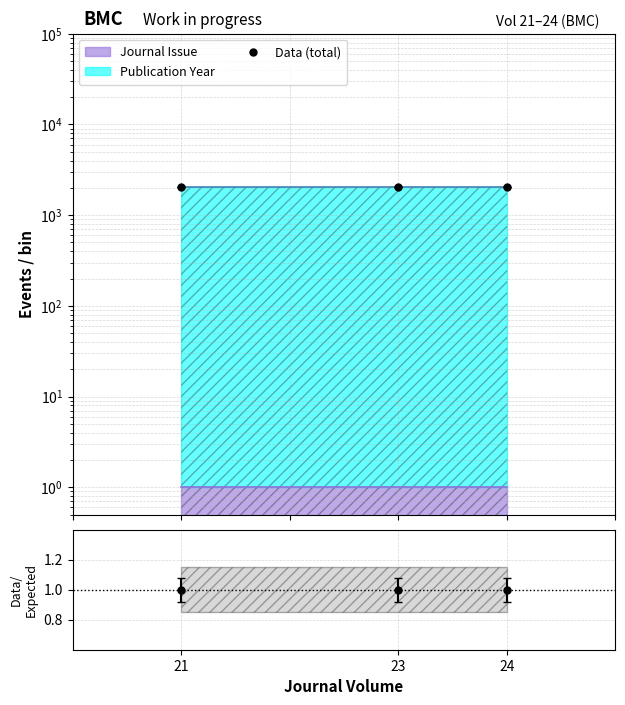

What is the ratio of the value at 21 to the value at 23?

1.0